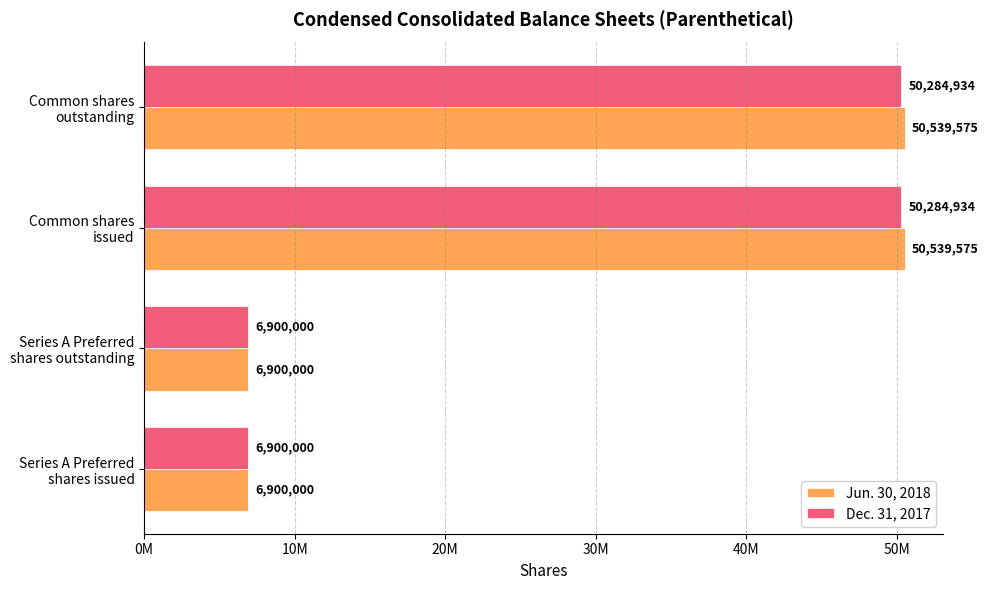

What are all the series names shown in the legend?

Jun. 30, 2018, Dec. 31, 2017